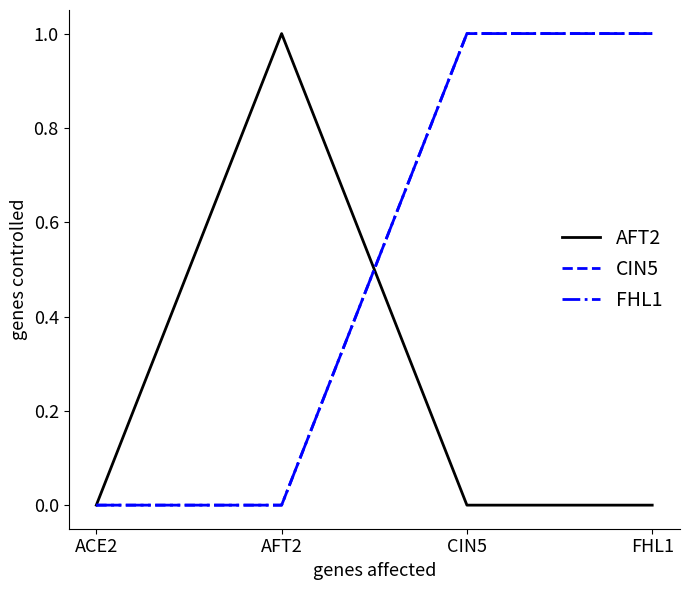

Rank the categories by FHL1 value from lowest to highest.

ACE2, AFT2, CIN5, FHL1